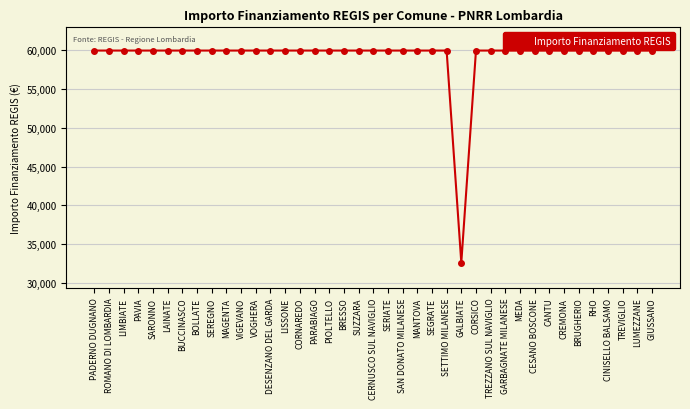

What is the label of the 11th point from the left?

VIGEVANO